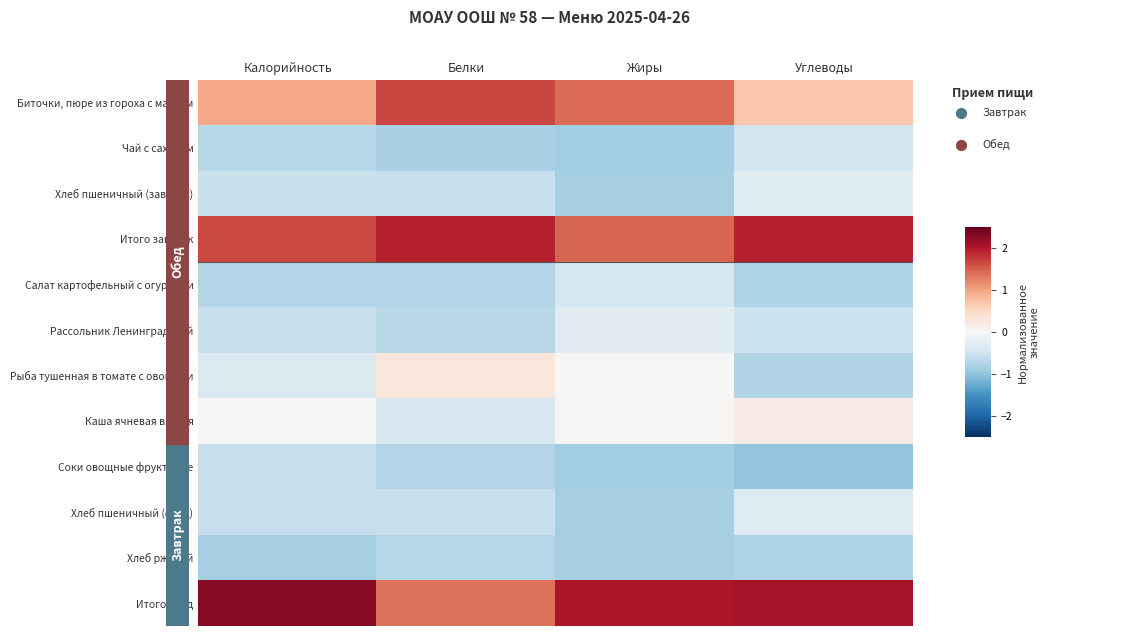

What is the sum of all Хлеб пшеничный (обед) values?

-2.3